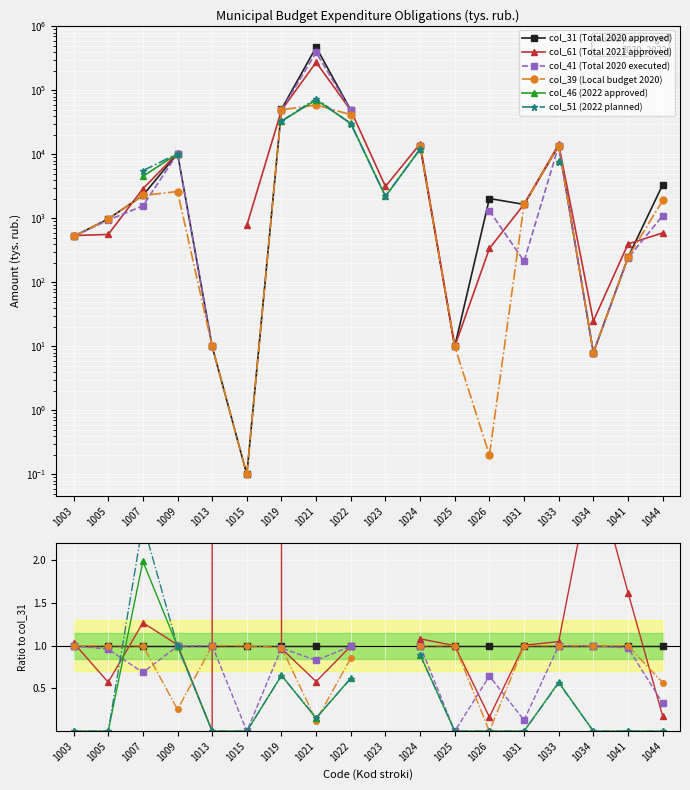

Is the value of col_61 (Total 2021 approved) at 1026 greater than the value of col_46 (2022 approved) at 1033?

No